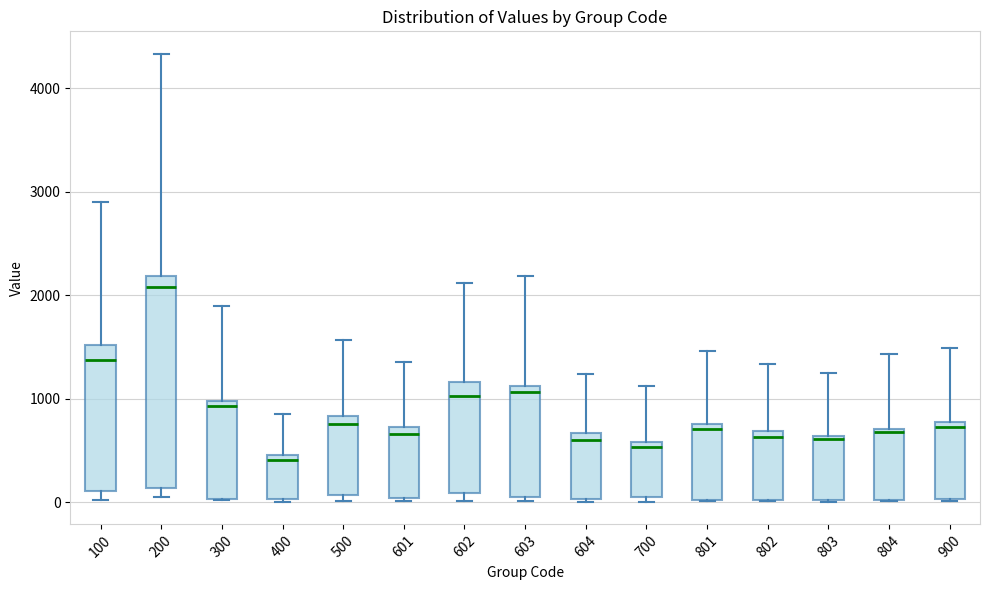

Reading left to right, transcribe this box plot: for each box, give where its median line is, the range the box spans, and where its two whiskers end, as read against the y-axis. The values are not printed on the chart, so give them approximately, as read against the axis.

100: median 1400, box 100 to 1500, whiskers 0 to 2900
200: median 2100, box 100 to 2200, whiskers 100 (just below the box's lower edge) to 4300
300: median 900, box 0 to 1000, whiskers 0 to 1900
400: median 400, box 0 to 500, whiskers 0 to 900
500: median 800 (just below the box's upper edge), box 100 to 800, whiskers 0 to 1600
601: median 700 (just below the box's upper edge), box 0 to 700, whiskers 0 (just below the box's lower edge) to 1400
602: median 1000, box 100 to 1200, whiskers 0 to 2100
603: median 1100 (just below the box's upper edge), box 0 to 1100, whiskers 0 (just below the box's lower edge) to 2200
604: median 600, box 0 to 700, whiskers 0 to 1200
700: median 500, box 0 to 600, whiskers 0 (just below the box's lower edge) to 1100
801: median 700, box 0 to 800, whiskers 0 to 1500
802: median 600, box 0 to 700, whiskers 0 to 1300
803: median 600, box 0 to 600, whiskers 0 to 1300
804: median 700, box 0 to 700, whiskers 0 to 1400
900: median 700, box 0 to 800, whiskers 0 to 1500